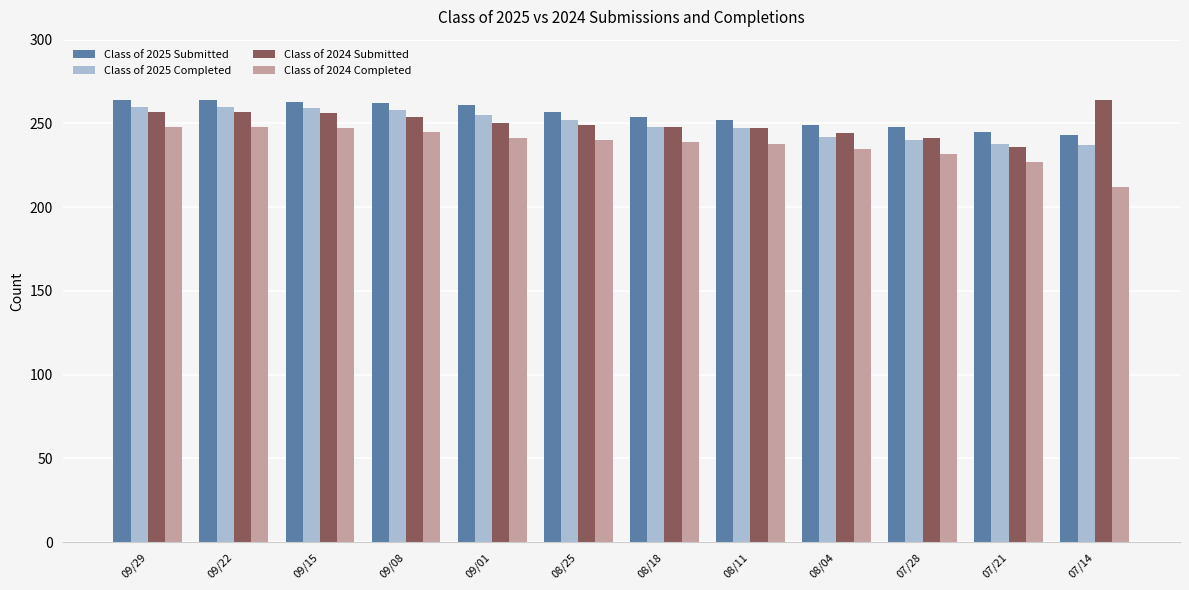

What is the difference between the highest and lowest values at 07/14?

52